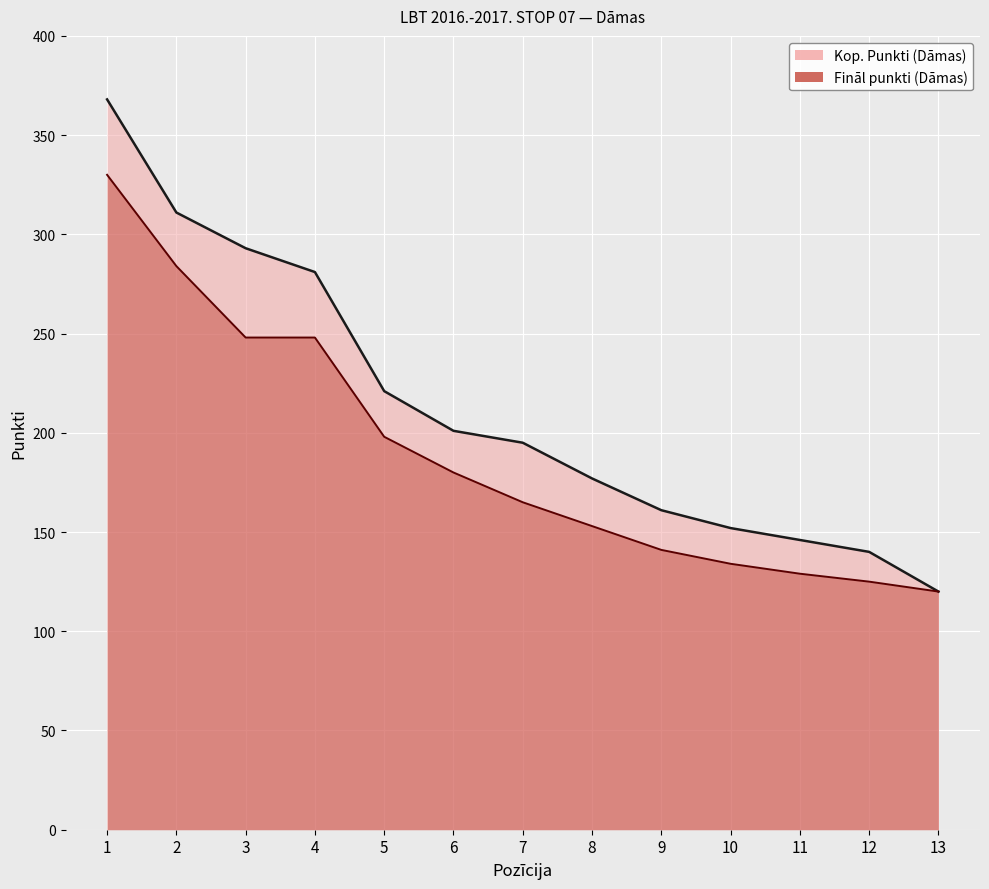

The Kop. Punkti (Dāmas) series shows 498 at 4. True or false?

False